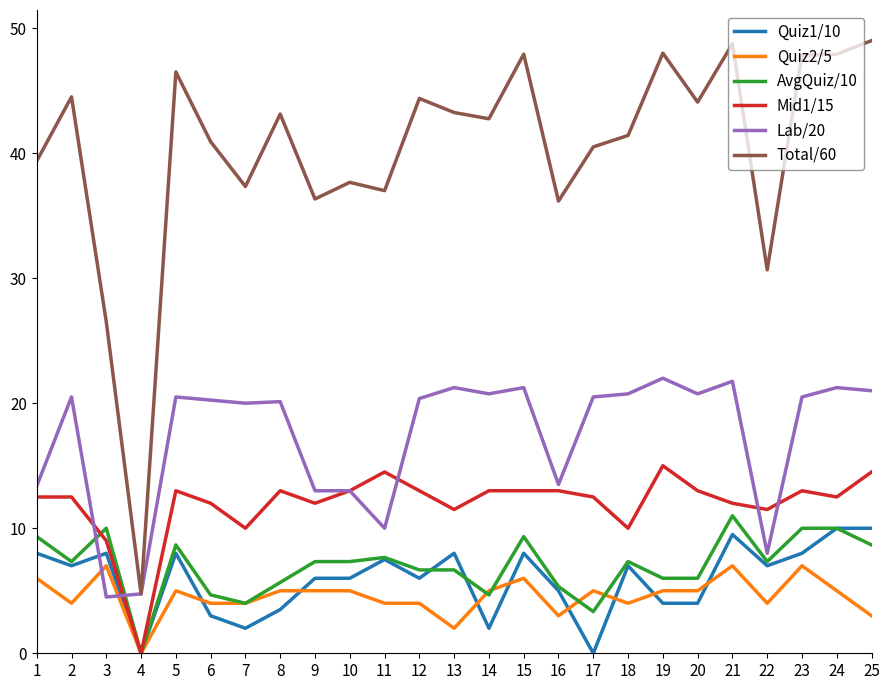

What is the difference between the maximum and minimum values in the AvgQuiz/10 series?

11.0